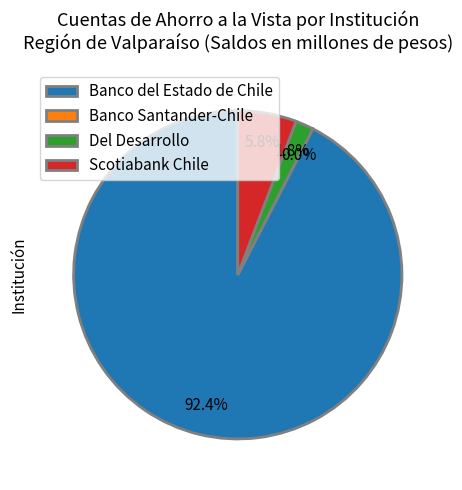

Which has a higher value, Scotiabank Chile or Del Desarrollo?

Scotiabank Chile